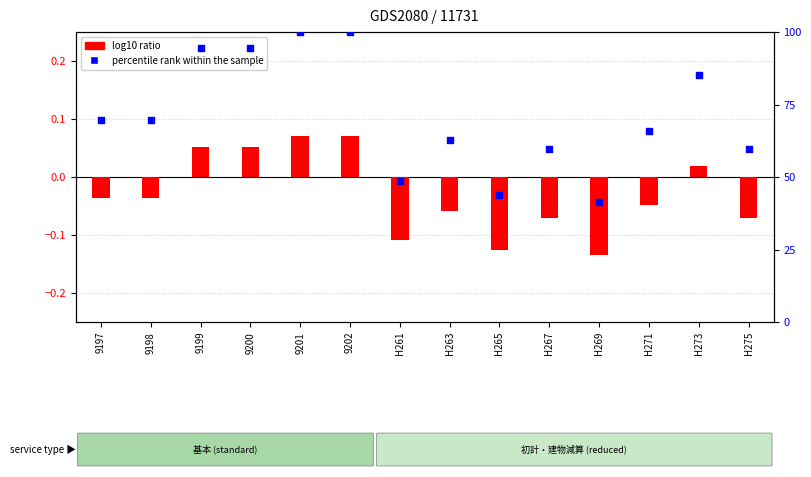

Which series has the largest Y range (max minus min)?

percentile rank within the sample